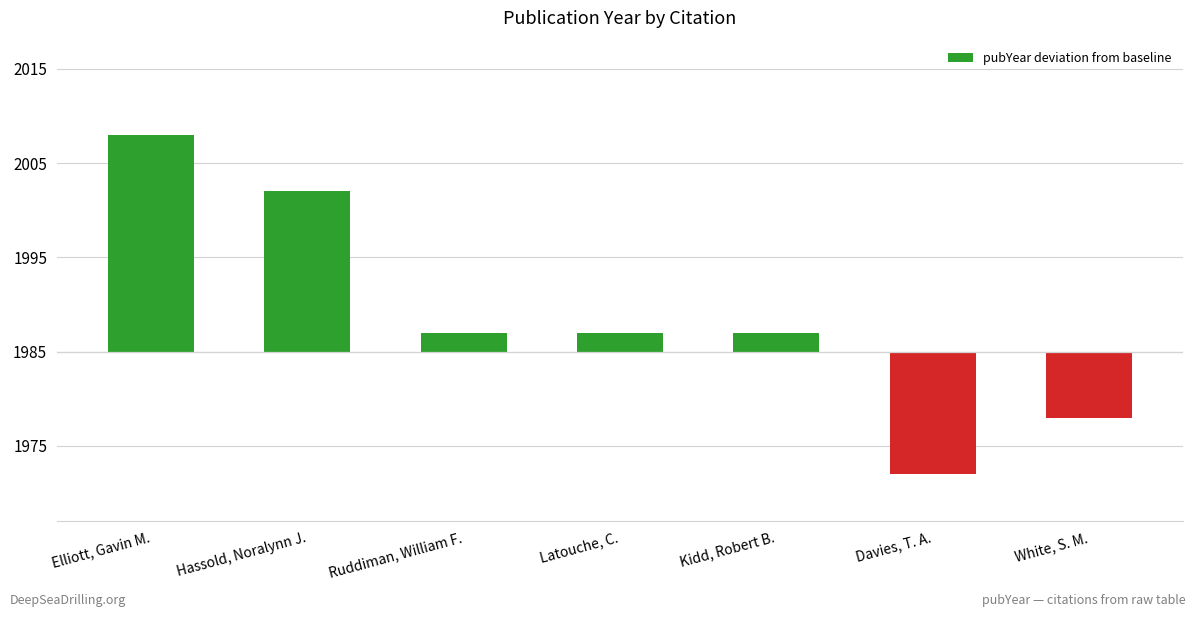

Does the chart contain any negative values?

Yes